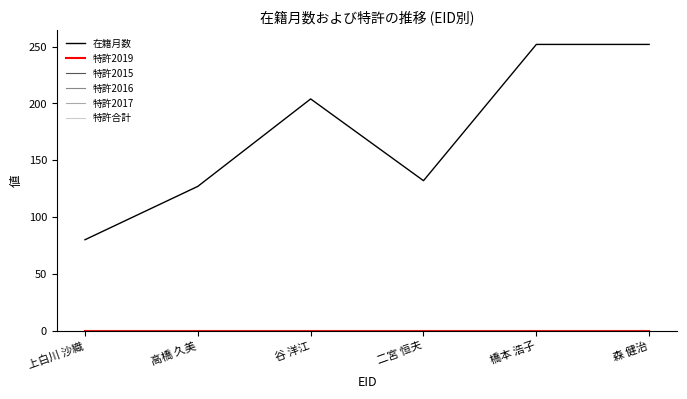

At 上白川 沙織, list the series in order from smallest to largest.

特許2019, 特許2015, 特許2016, 特許2017, 特許合計, 在籍月数